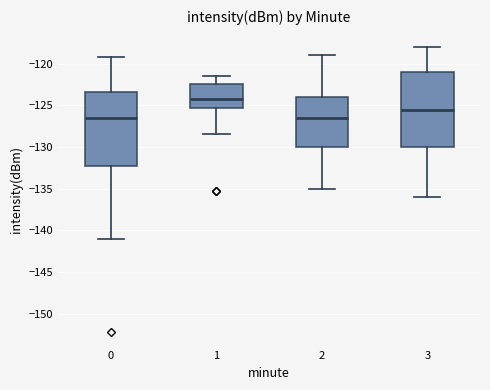

Reading left to right, read every box against the y-axis: the position of its median line, the range the box covers, and the ends of its whiskers. The values are not printed on the chart, so give them approximately, as read against the axis.

0: median -126.5, box -132.5 to -123.5, whiskers -141.0 to -119.0
1: median -124.0, box -125.5 to -122.5, whiskers -128.5 to -121.5
2: median -126.5, box -130.0 to -124.0, whiskers -135.0 to -119.0
3: median -125.5, box -130.0 to -121.0, whiskers -136.0 to -118.0